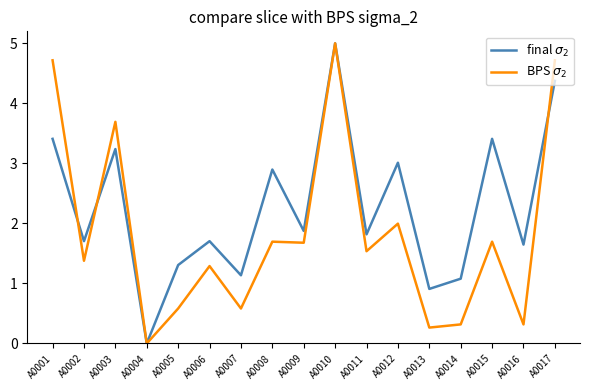

What value does the BPS $\sigma_2$ series have at A0014?

0.3